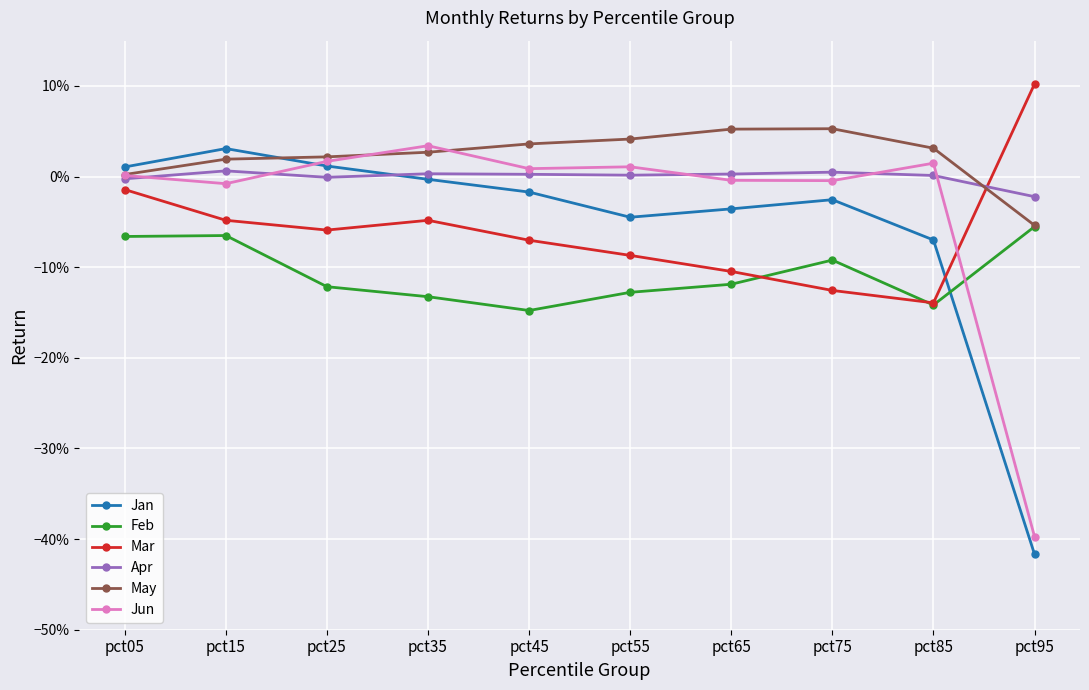

True or false: May and Jan cross at least once.

True